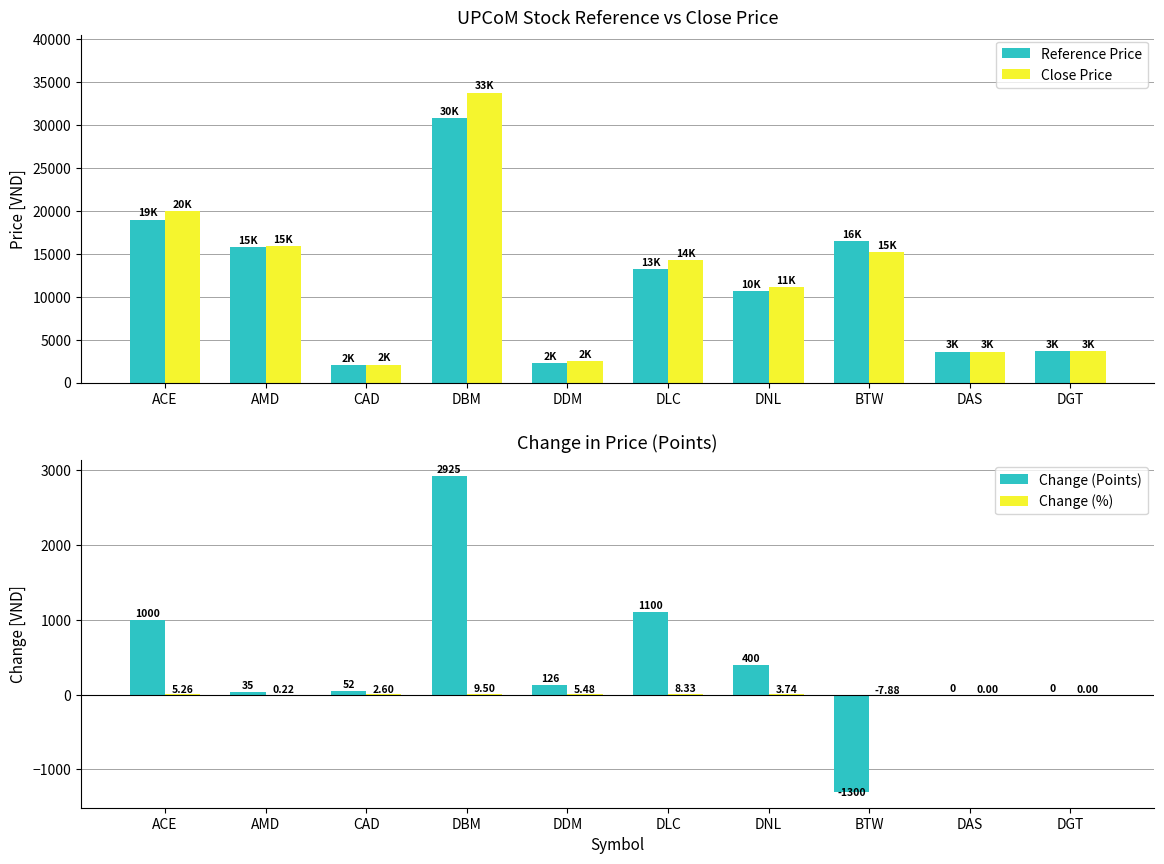

Reading left to right, list all the values displayed in this chart.

Reference Price: ACE=19000.0	AMD=15800.0	CAD=2000.0	DBM=30800.0	DDM=2300.0	DLC=13200.0	DNL=10700.0	BTW=16500.0	DAS=3600.0	DGT=3700.0
Close Price: ACE=20000.0	AMD=15900.0	CAD=2100.0	DBM=33800.0	DDM=2500.0	DLC=14300.0	DNL=11100.0	BTW=15200.0	DAS=3600.0	DGT=3700.0
Change (Points): ACE=1000.0	AMD=35.0	CAD=52.0	DBM=2925.0	DDM=126.0	DLC=1100.0	DNL=400.0	BTW=-1300.0	DAS=0.0	DGT=0.0
Change (%): ACE=5.3	AMD=0.2	CAD=2.6	DBM=9.5	DDM=5.5	DLC=8.3	DNL=3.7	BTW=-7.9	DAS=0.0	DGT=0.0